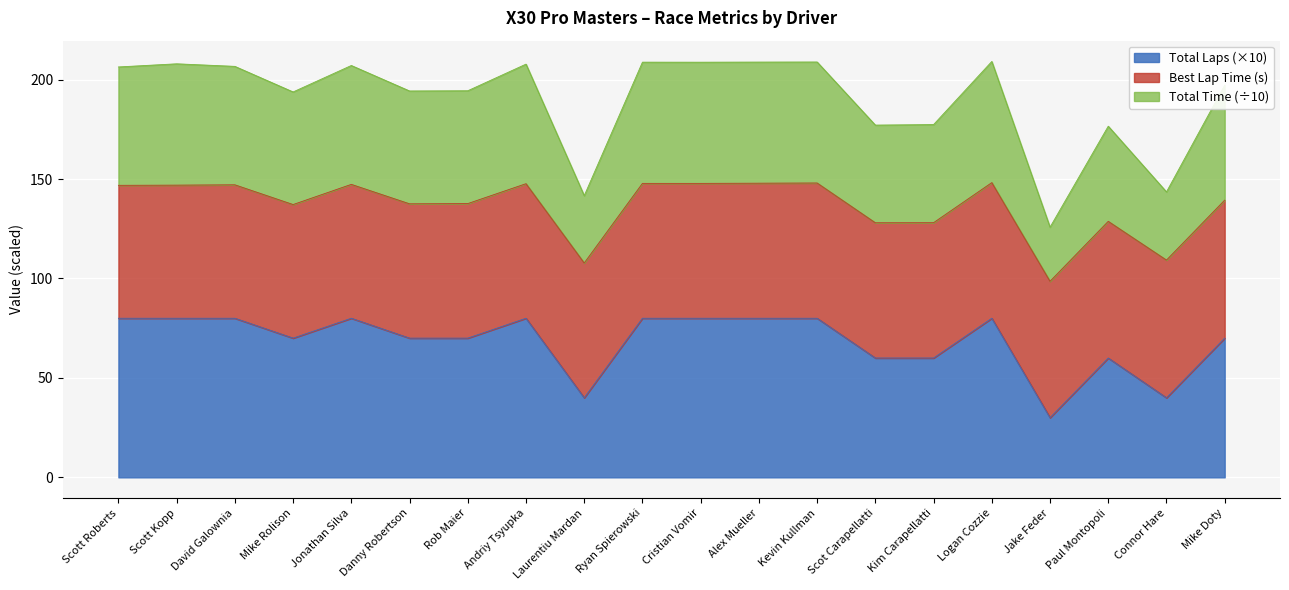

Which category has the highest value in the Total Time series?

Logan Cozzie